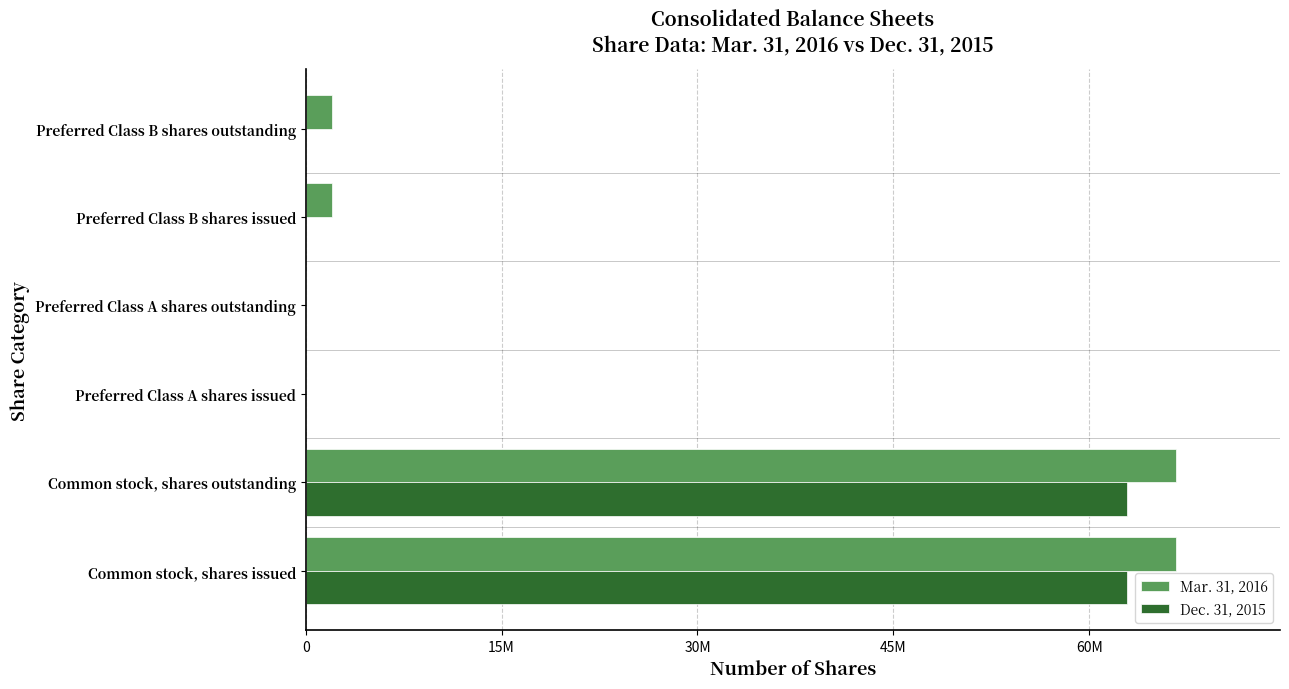

What are all the series names shown in the legend?

Mar. 31, 2016, Dec. 31, 2015